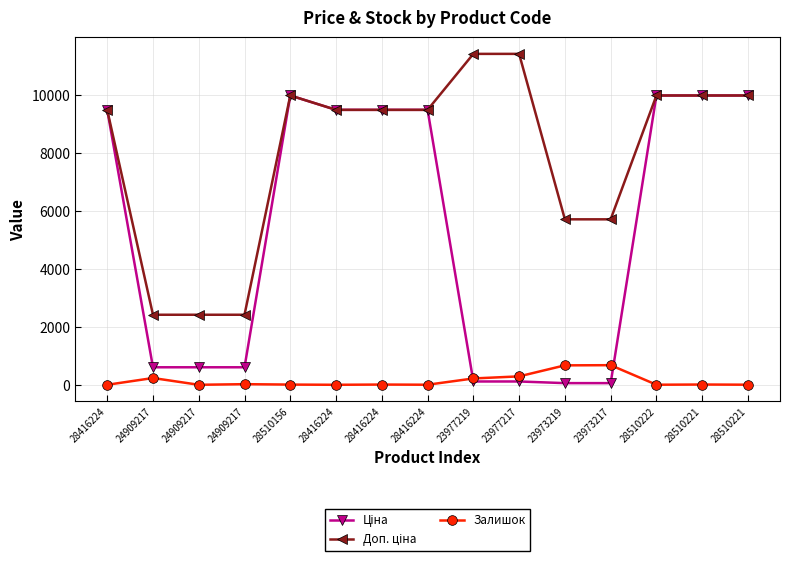

How many lines are shown in the chart?

3